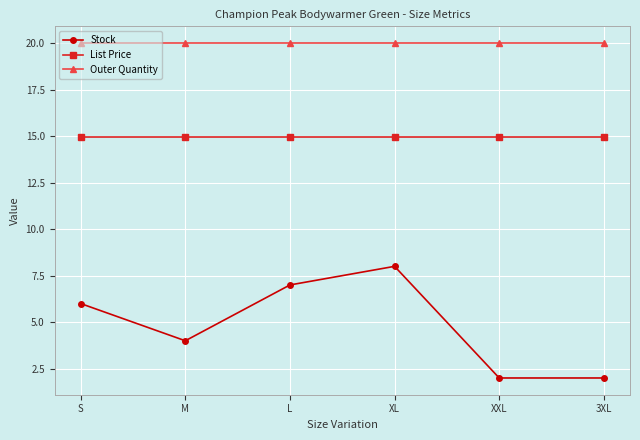

List the series in order of their peak value, lowest first.

Stock, List Price, Outer Quantity